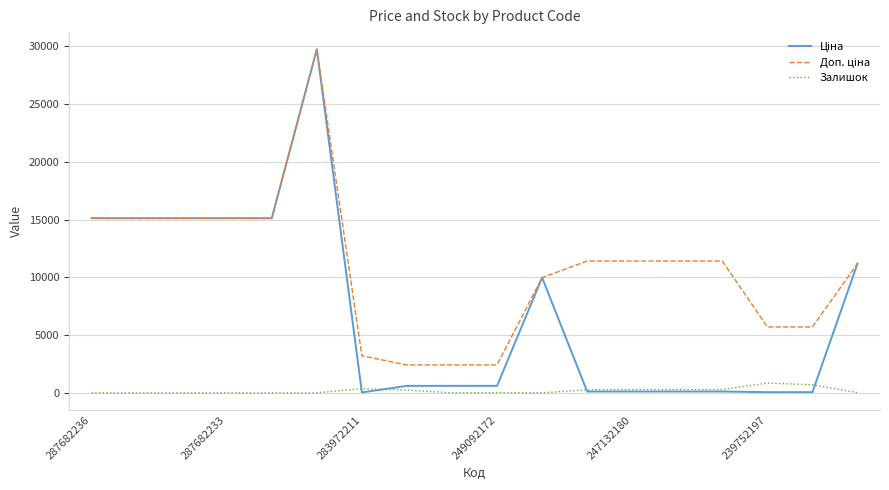

Is this an area chart (filled region under the line)?

No